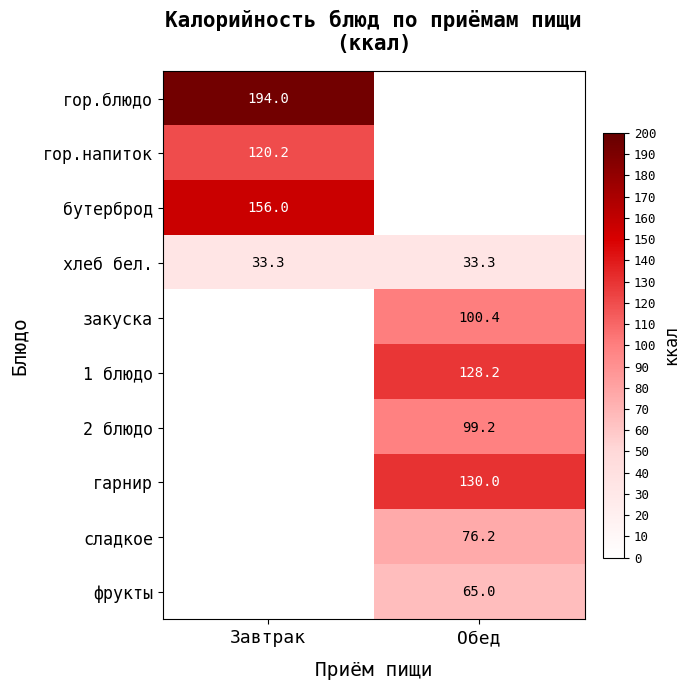

What is the lowest value of the хлеб бел. series?

33.3